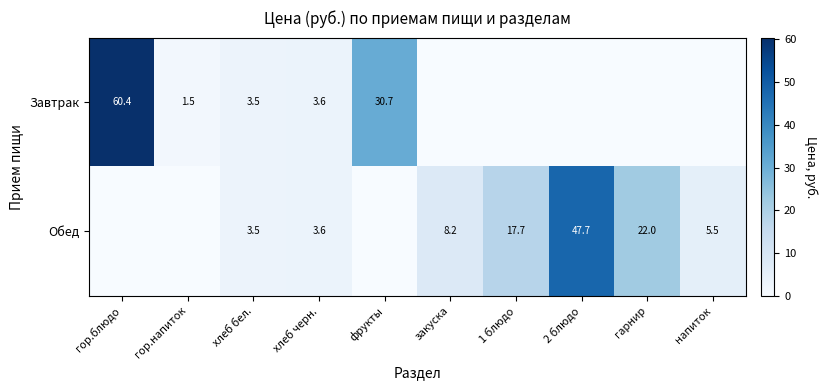

Is it true that Обед equals 17.7 at 1 блюдо?

True